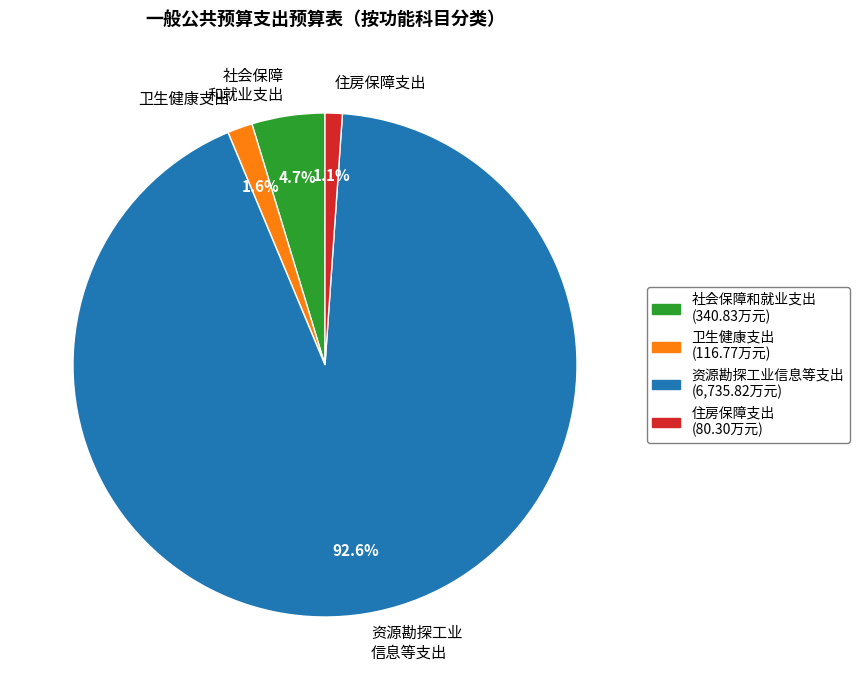

Which category has the biggest portion of the pie?

资源勘探工业 信息等支出